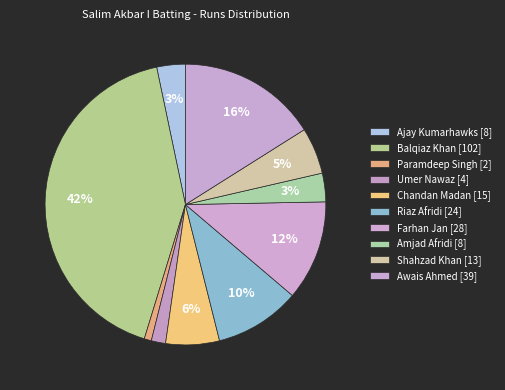

Rank the categories by value from highest to lowest.

Balqiaz Khan, Awais Ahmed, Farhan Jan, Riaz Afridi, Chandan Madan, Shahzad Khan, Ajay Kumarhawks, Amjad Afridi, Umer Nawaz, Paramdeep Singh